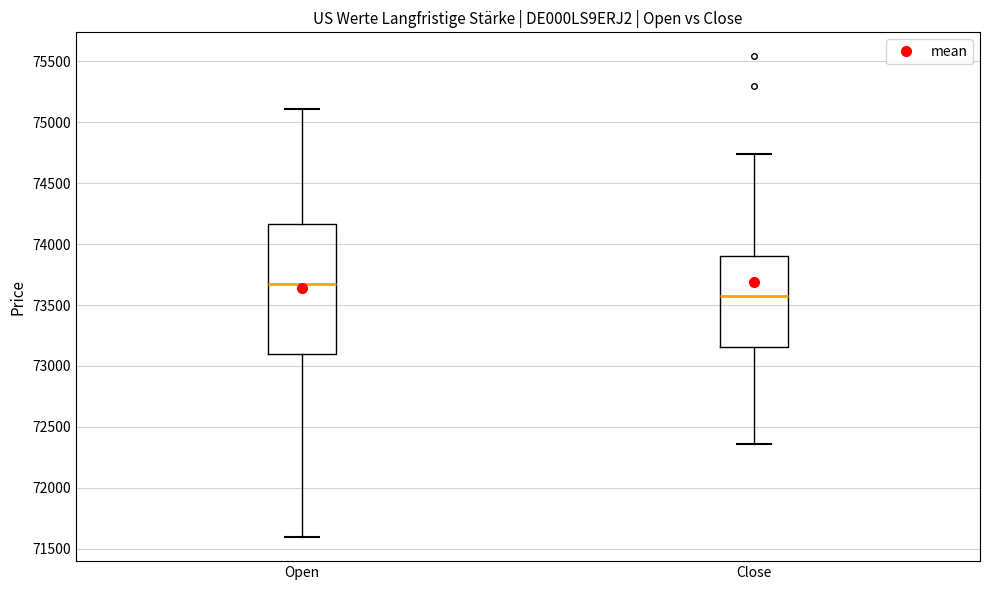

Which box is the tallest, from its lower edge to its upper edge?

Open